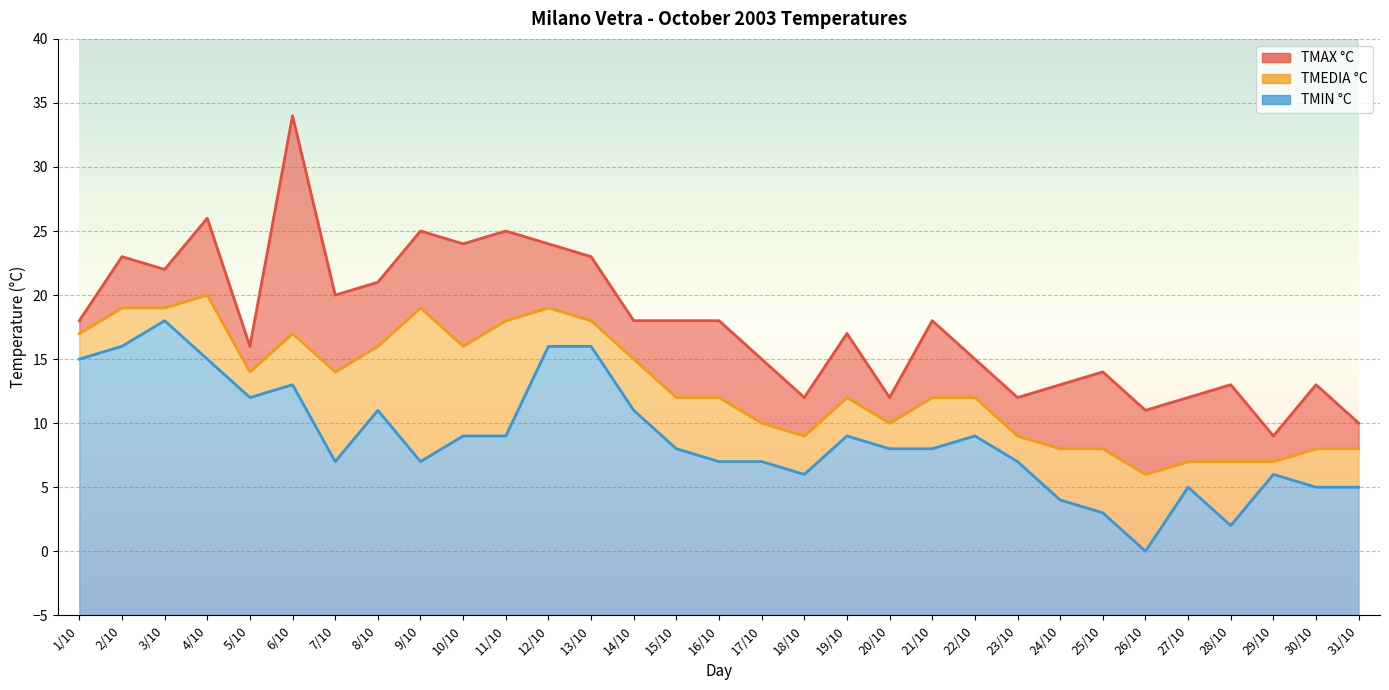

What is the label of the 22nd point from the left?

22/10